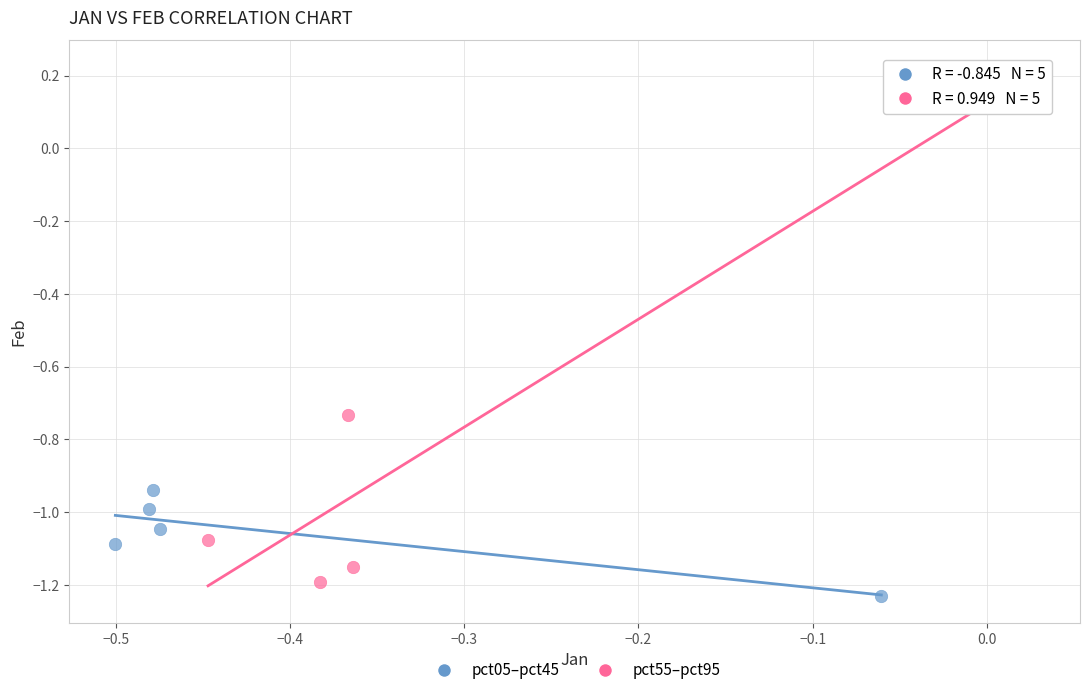

What are all the series names shown in the legend?

pct05–pct45, pct55–pct95